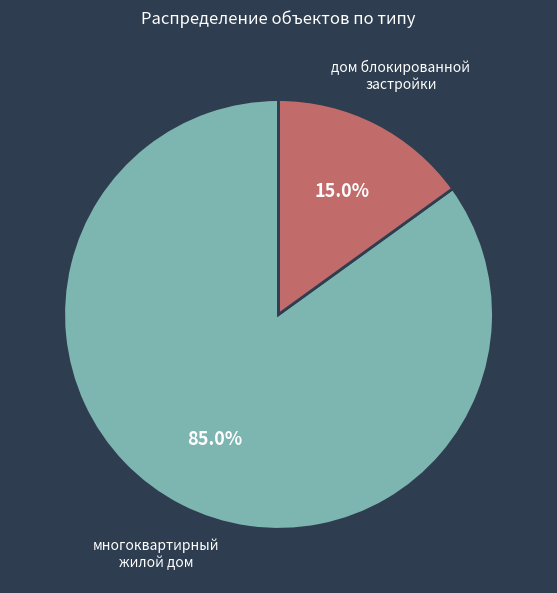

What is the ratio of the value at дом блокированной застройки to the value at многоквартирный жилой дом?

0.2